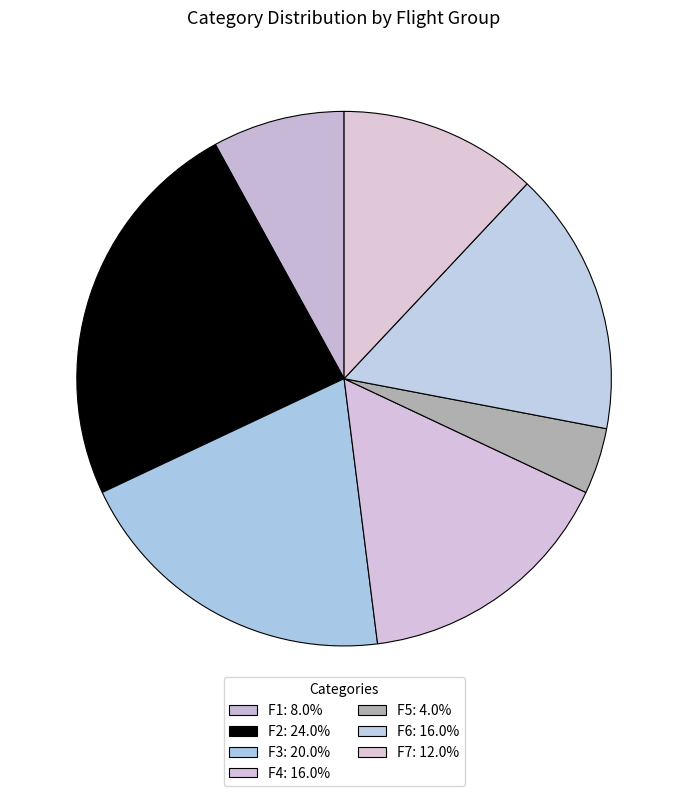

Is there any slice that represents more than half of the pie?

No